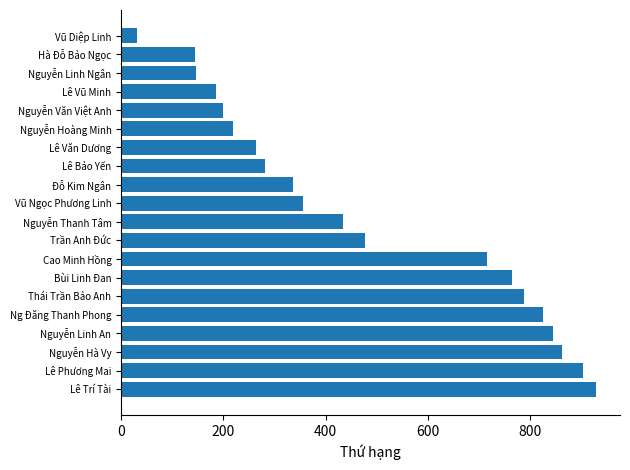

What is the maximum value shown in the chart?

929